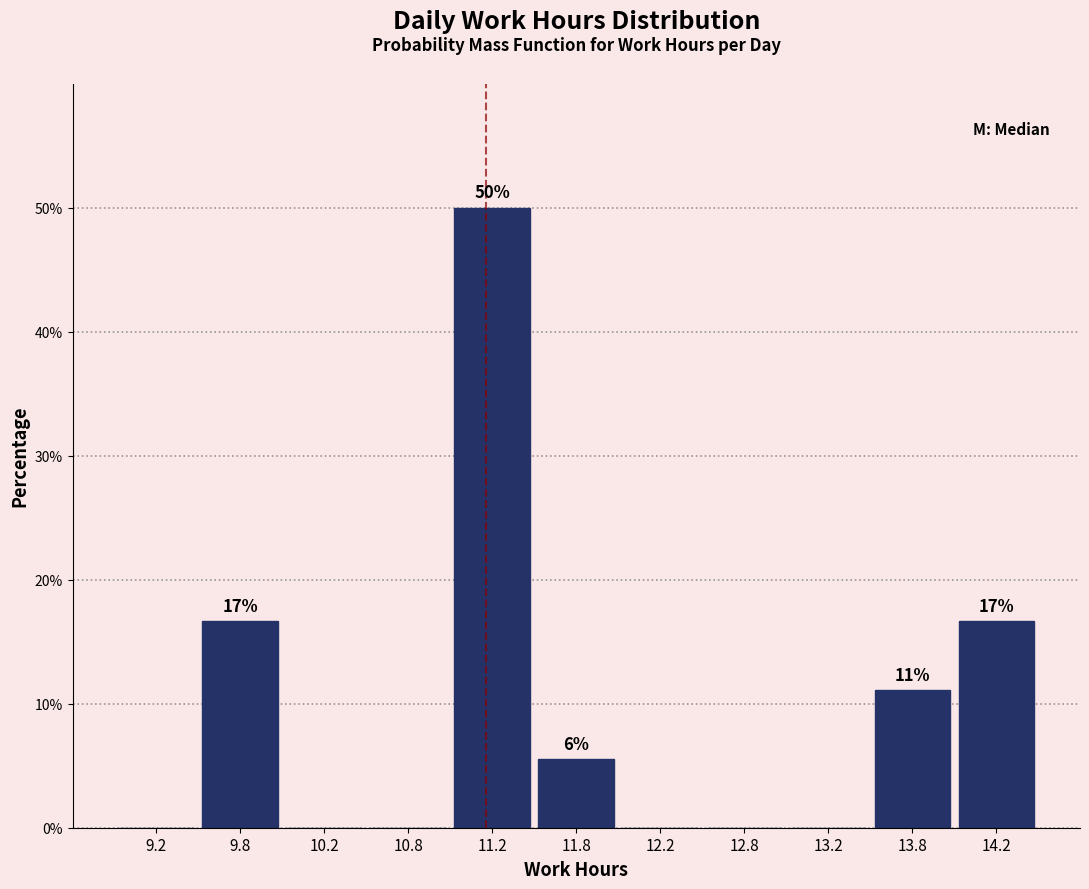

Over which range of the x-axis is the bar tallest?

11.0 to 11.5